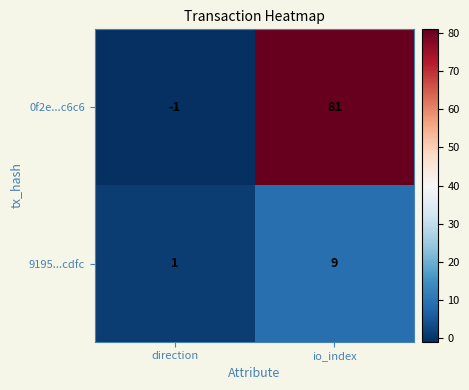

List the series in order of their peak value, highest first.

0f2e...c6c6, 9195...cdfc